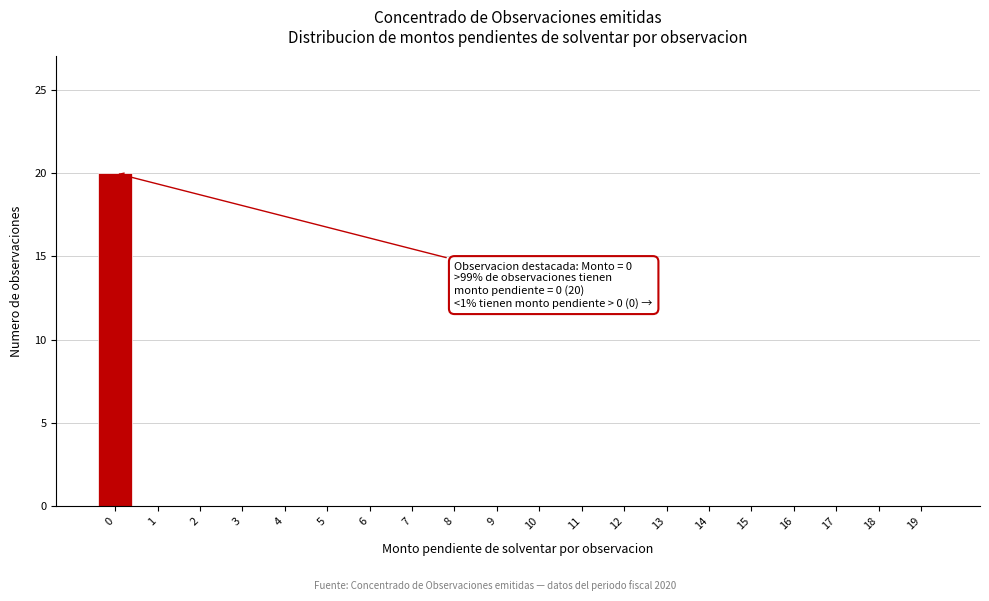

Reading right to left, what are all the values shown in this chart?

19=0	18=0	17=0	16=0	15=0	14=0	13=0	12=0	11=0	10=0	9=0	8=0	7=0	6=0	5=0	4=0	3=0	2=0	1=0	0=20